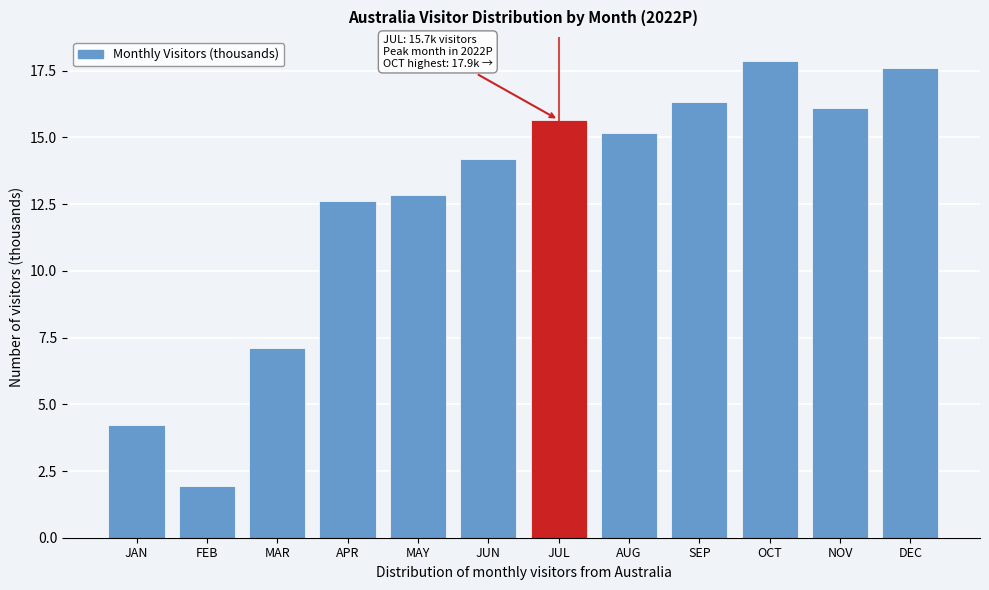

Reading left to right, what are all the values shown in this chart?

4.2	2.0	7.1	12.6	12.8	14.2	15.7	15.2	16.3	17.9	16.1	17.6